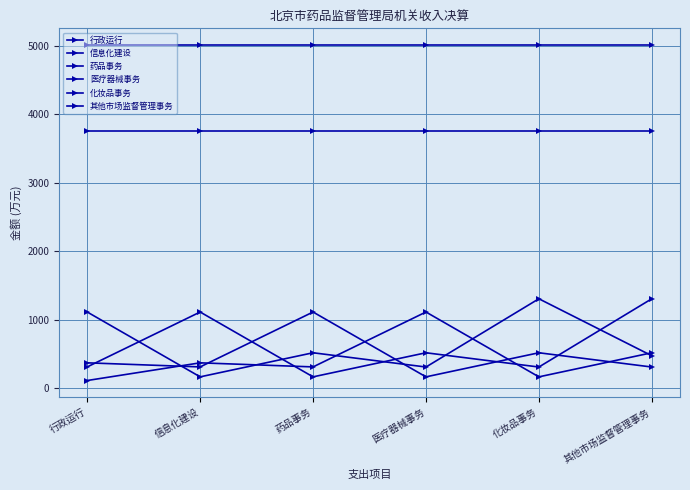

The value of 化妆品事务 at 药品事务 is 167.9. True or false?

True